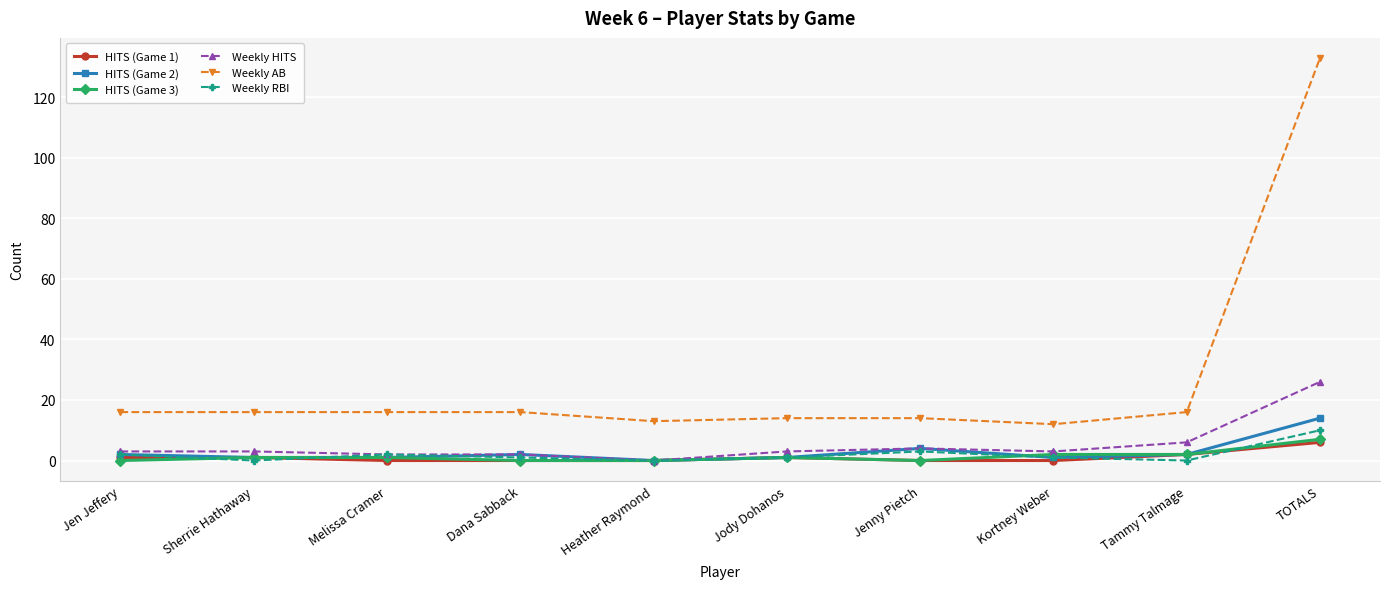

What is the label of the 1st point from the left?

Jen Jeffery